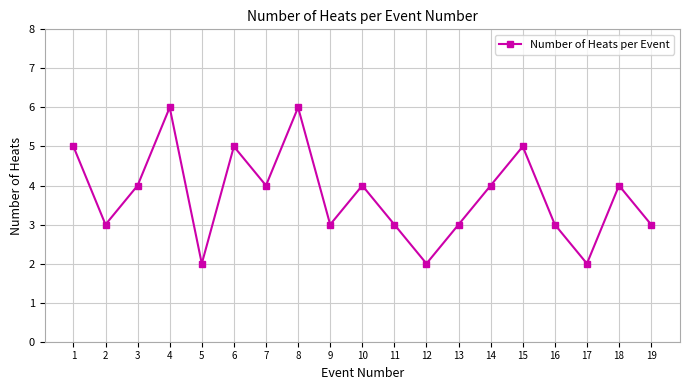

What is the average value?

4